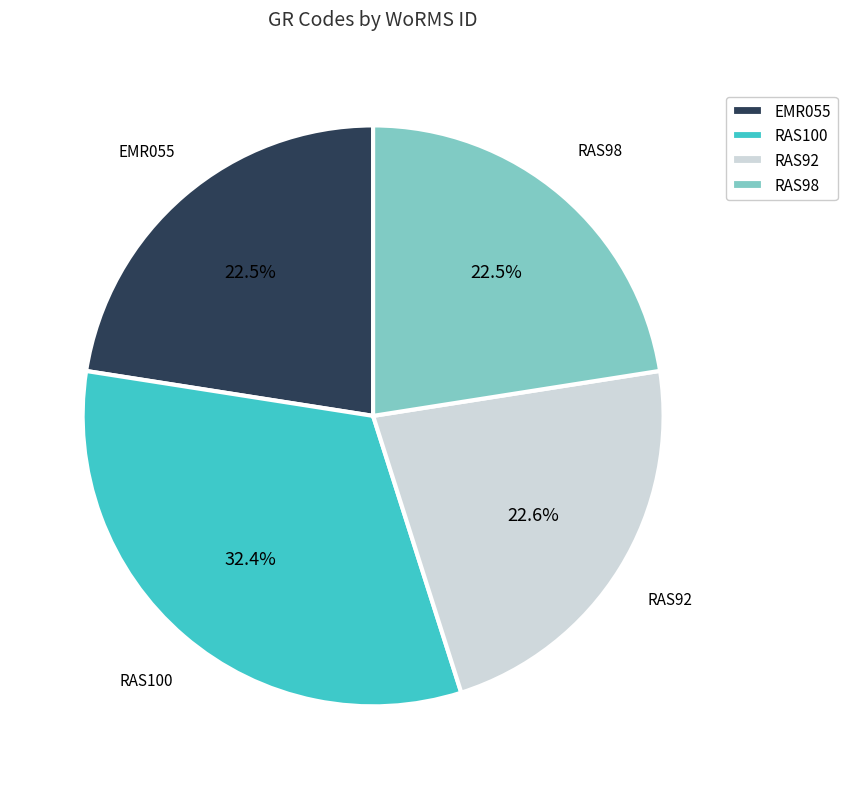

Approximately how many times larger is the value at RAS92 compared to RAS100?

0.7